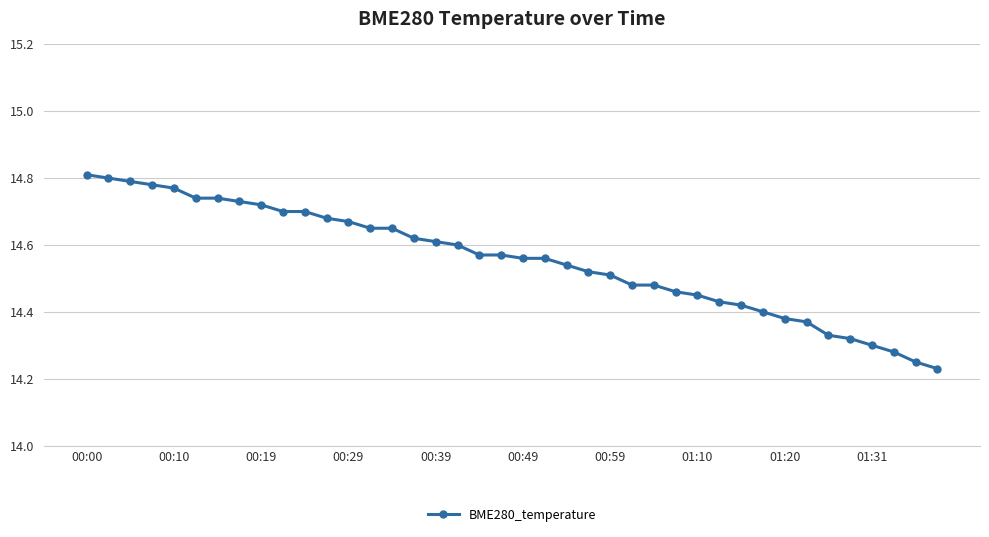

What is the sum of all values?

582.2